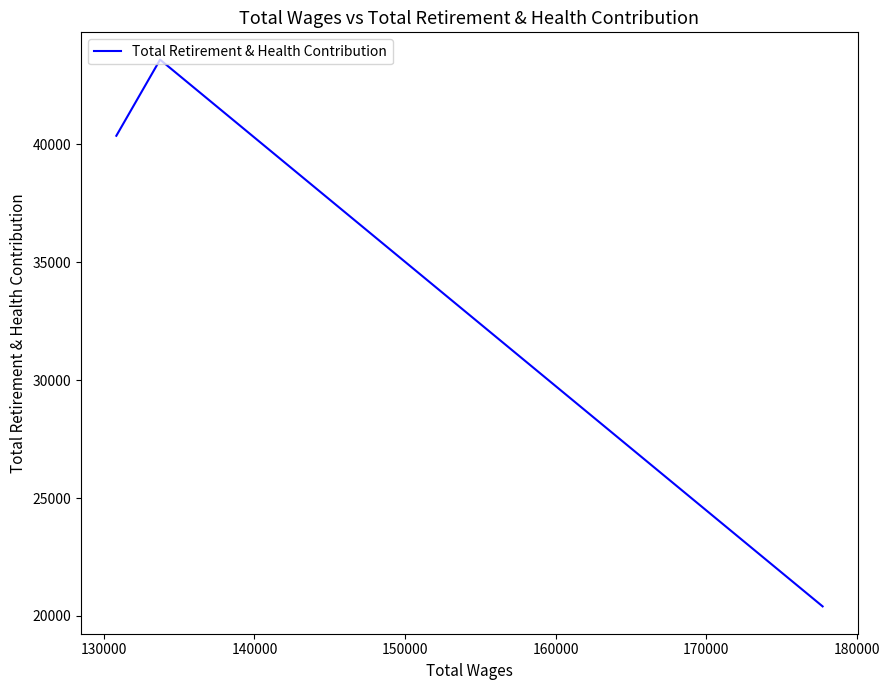

Reading right to left, what are all the values shown in this chart?

20403	43594	40366